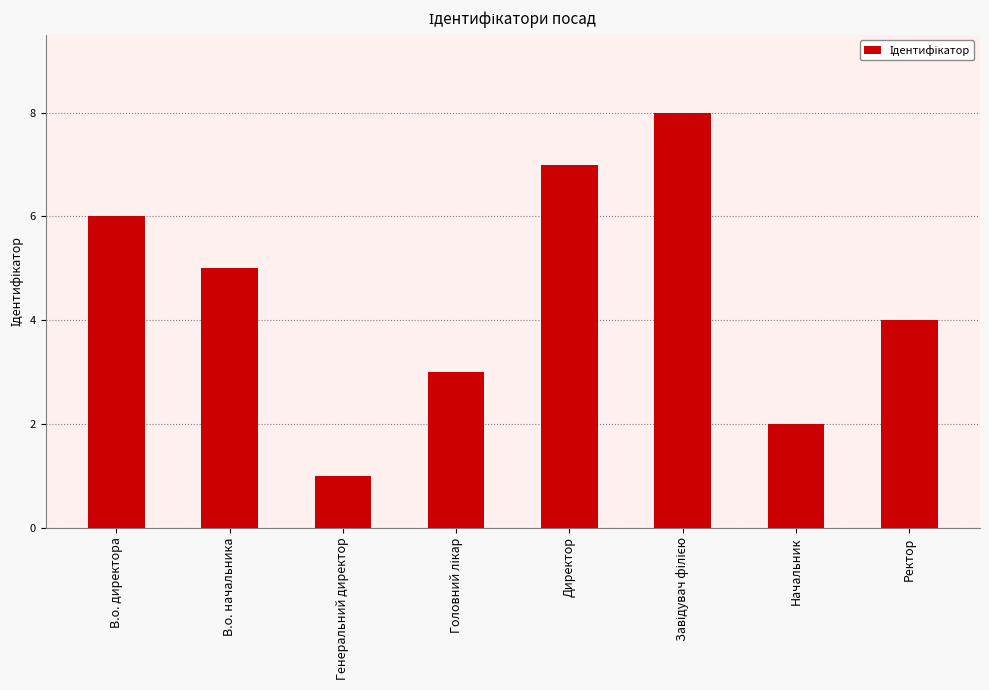

What is the greatest value displayed?

8